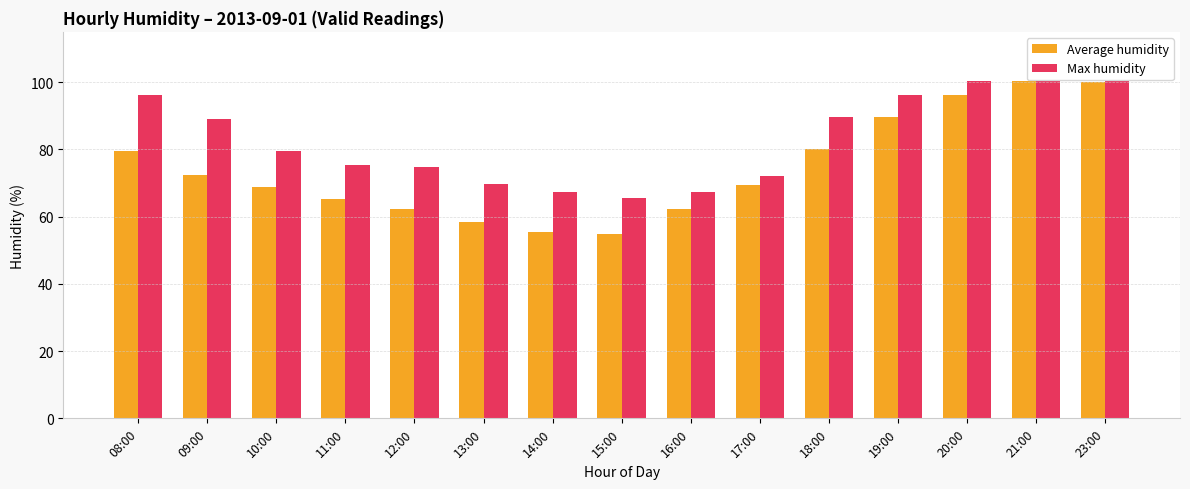

What is the total value across all series at 15:00?

120.5